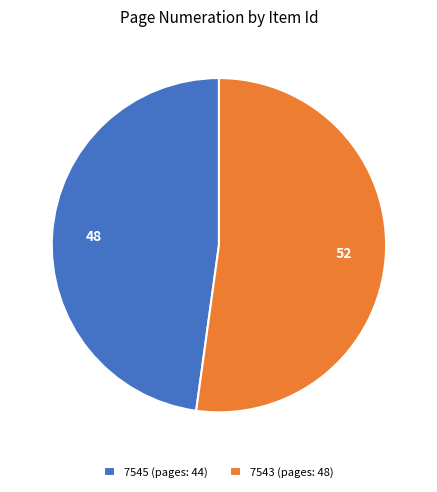

What is the ratio of the value at 7545 to the value at 7543?

0.9